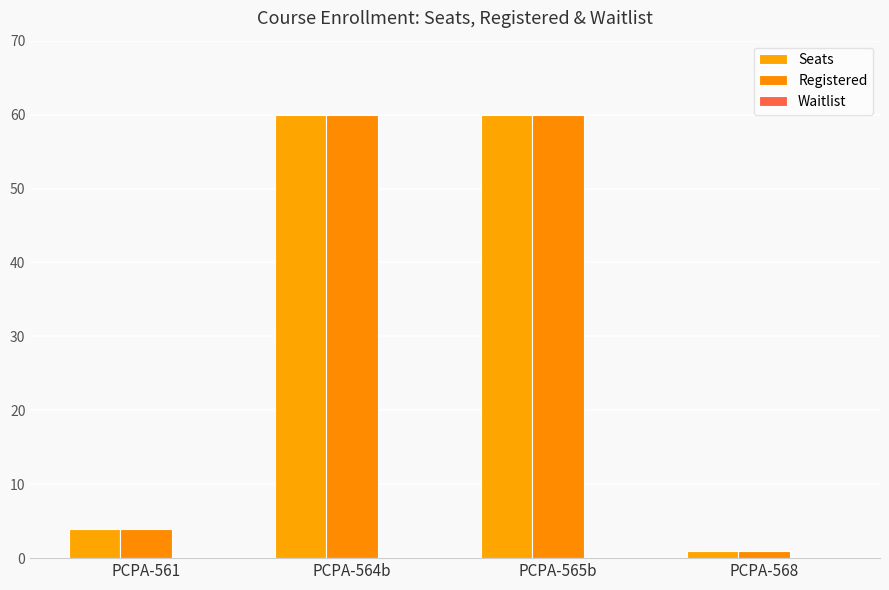

What is the difference between the maximum and minimum values in the Registered series?

59